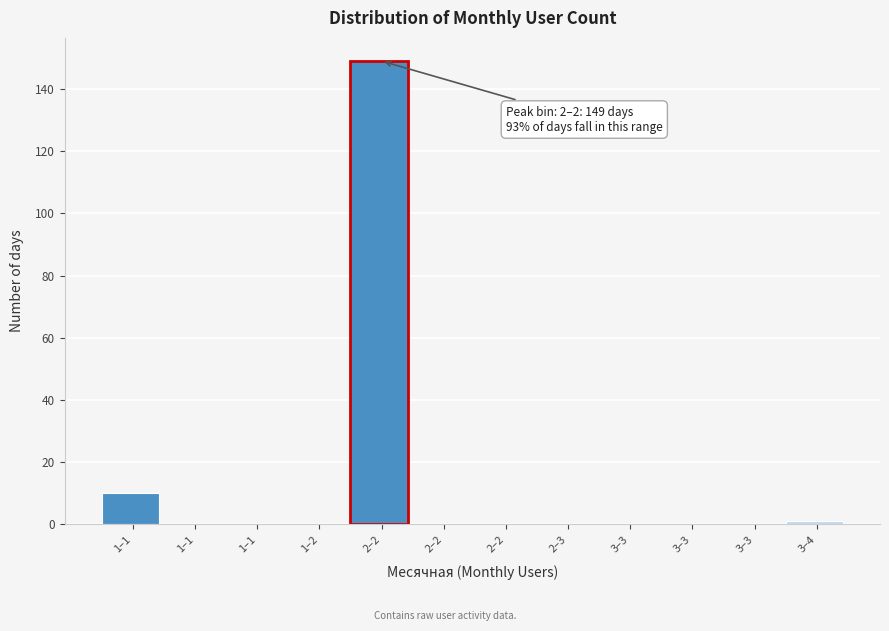

Count the number of data series in this chart.

1